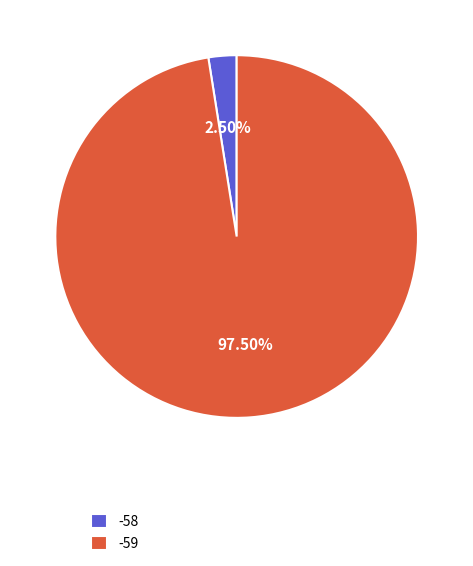

Which slice is the smallest?

-58